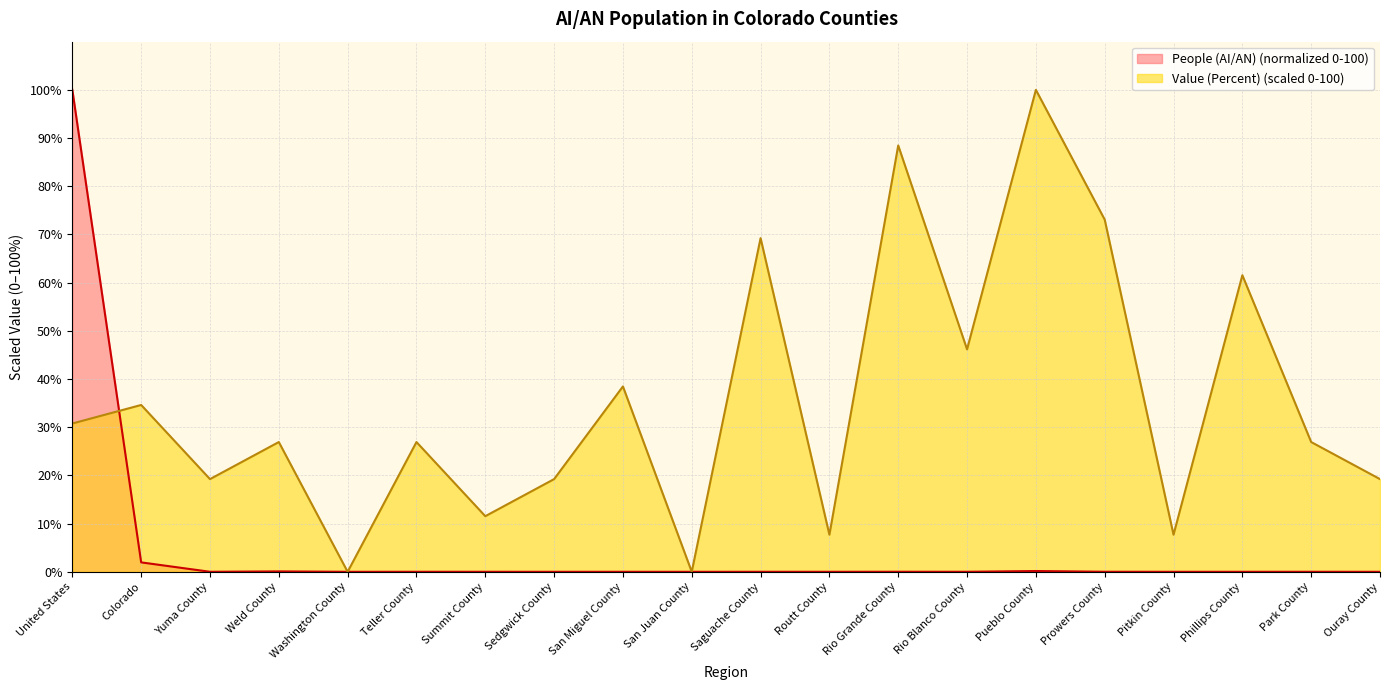

At which category does Value (Percent) reach its first local valley?

Yuma County